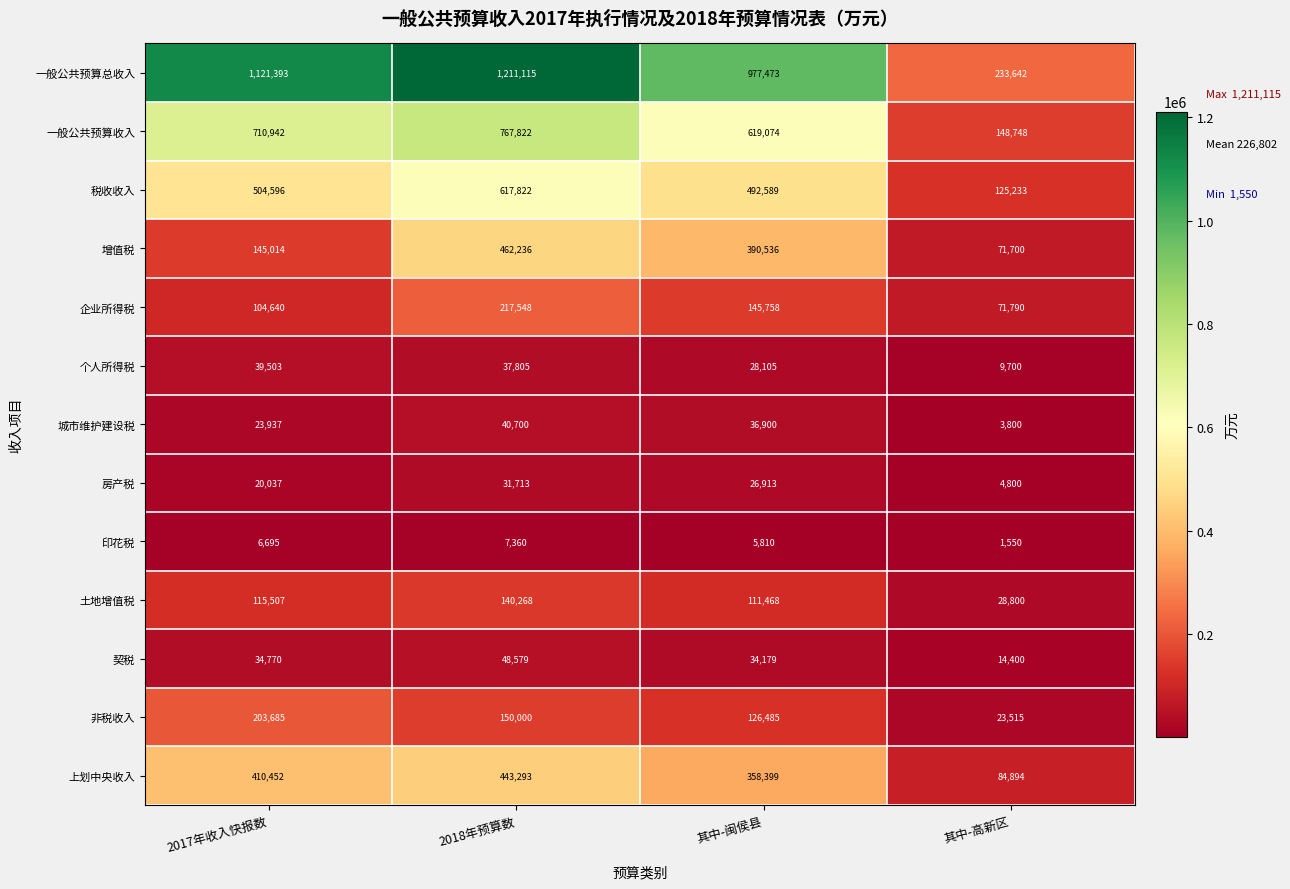

Which series has the widest spread of values?

一般公共预算总收入